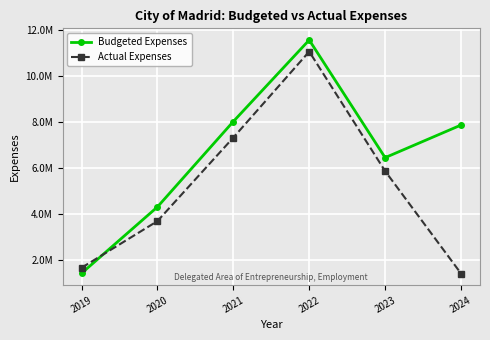

After their last crossing, which series has the higher values: Budgeted Expenses or Actual Expenses?

Budgeted Expenses